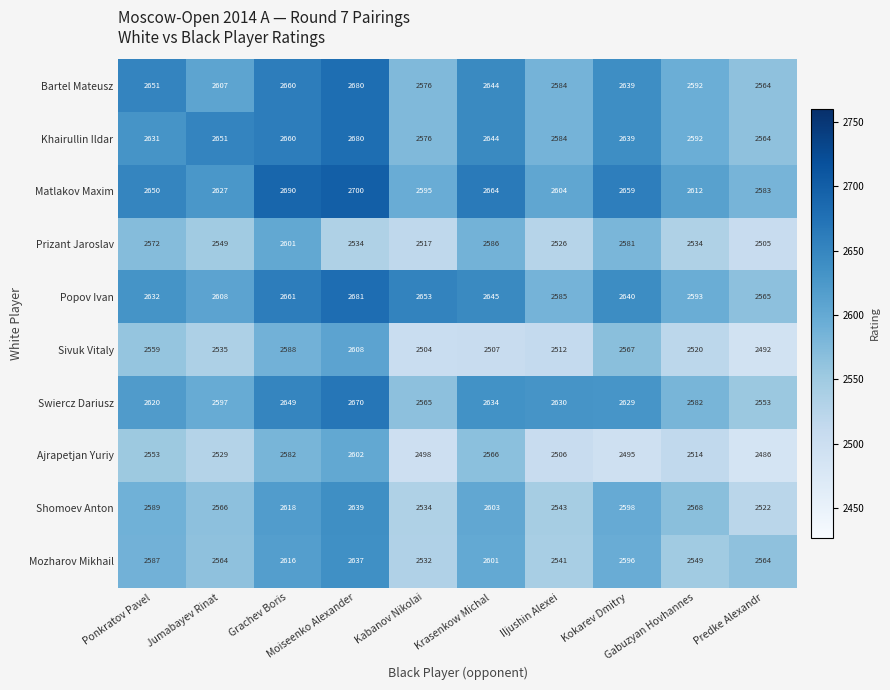

What is the maximum value shown in the chart?

2700